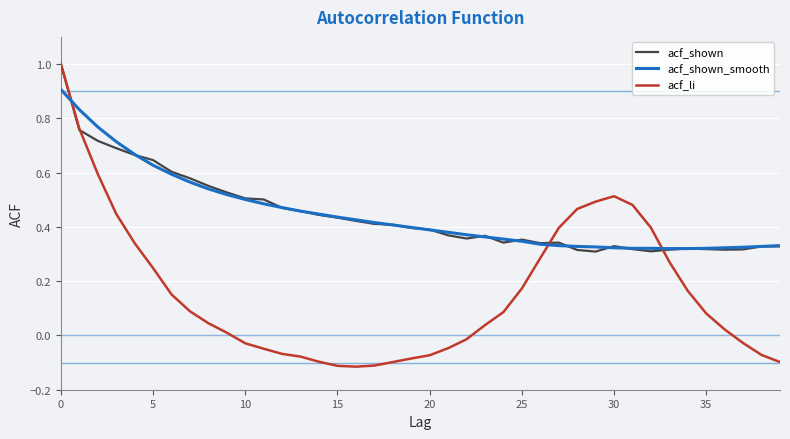

What is the highest value of the acf_shown_smooth series?

0.9